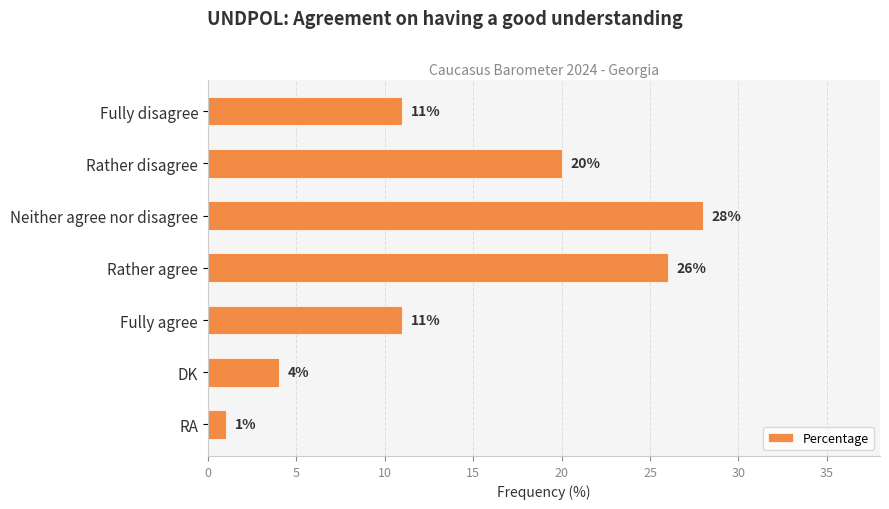

The chart shows a value of 26 at Rather agree. True or false?

True